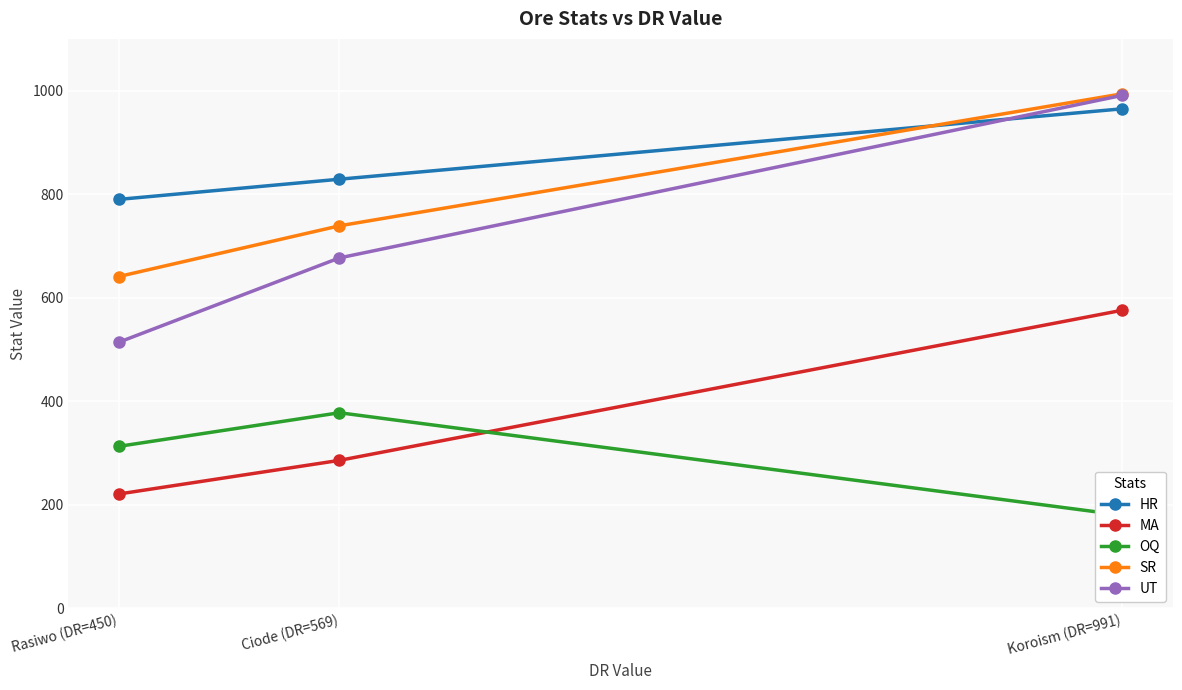

Which series changed the most between Rasiwo (DR=450) and Ciode (DR=569)?

UT